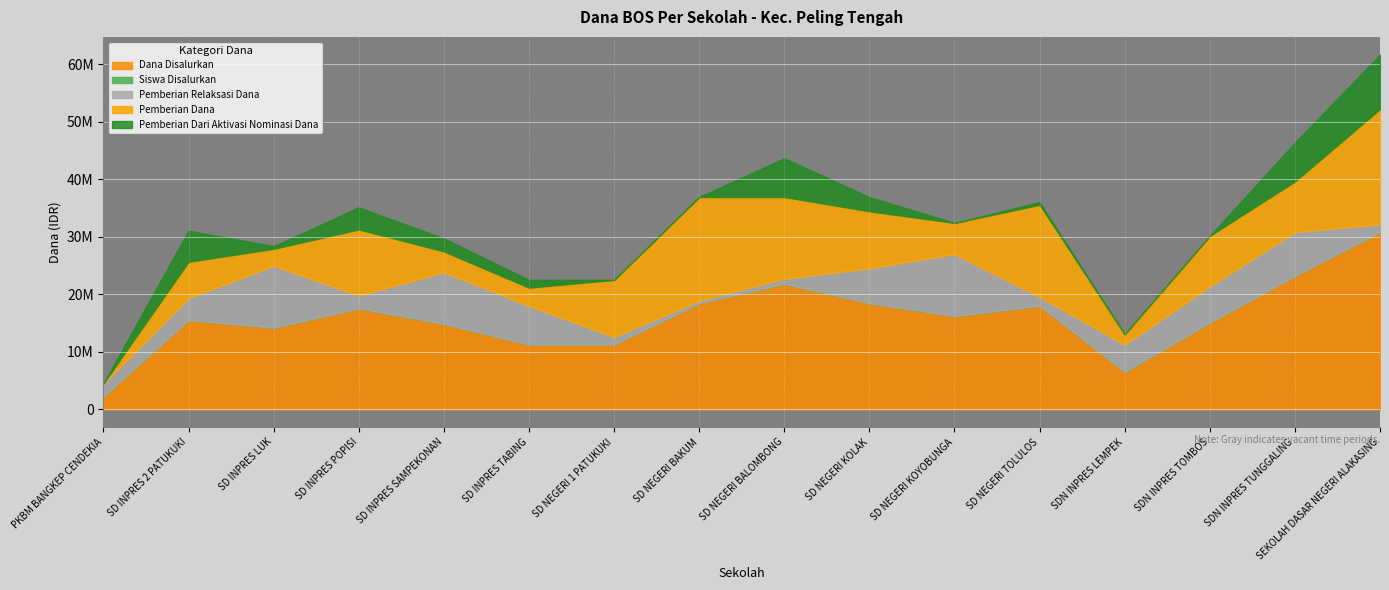

The Pemberian Relaksasi Dana series shows 3431021 at SD NEGERI KOLAK. True or false?

False